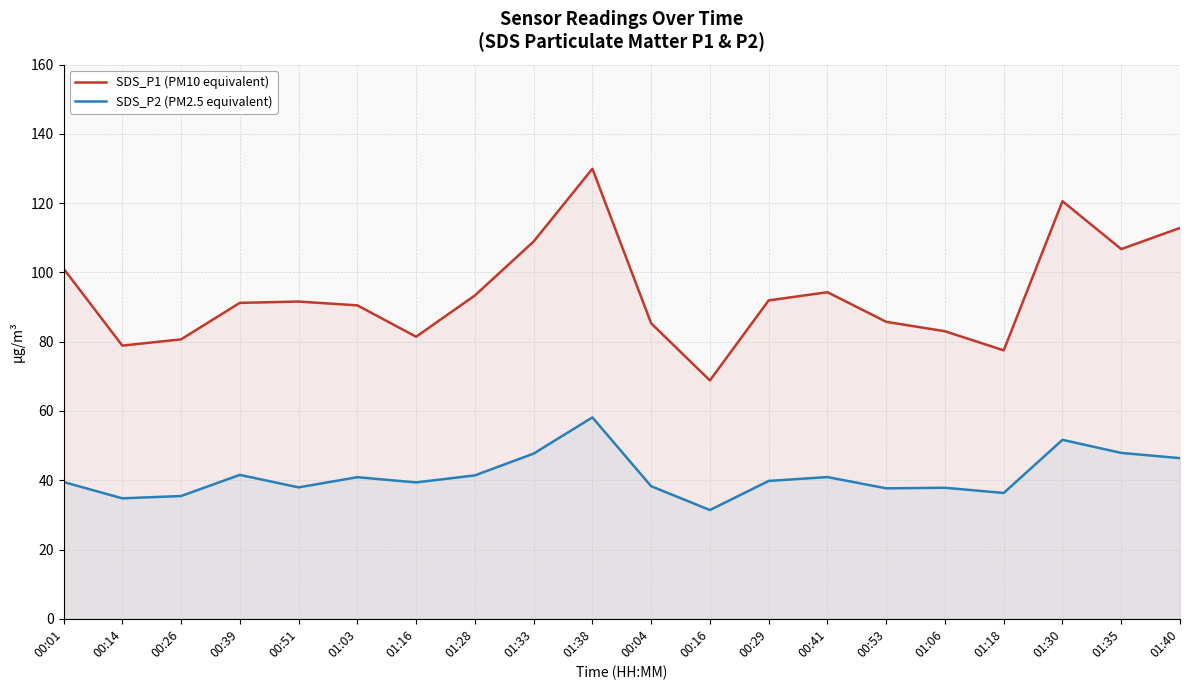

At which label does SDS_P2 (PM2.5 equivalent) first exceed 39?

00:01